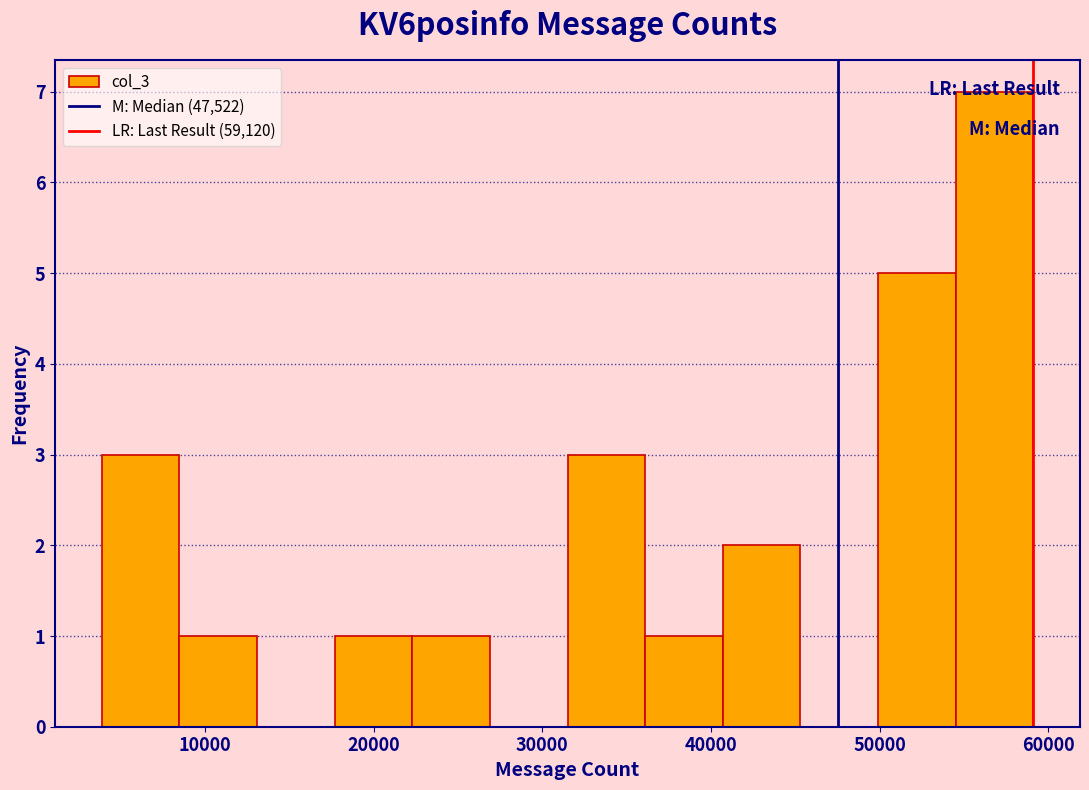

What is the height of the bar covering 32000 to 36000 on the x-axis? Neither the bar edges nor the heights are printed on the chart, so give them approximately, as read against the axes.

3